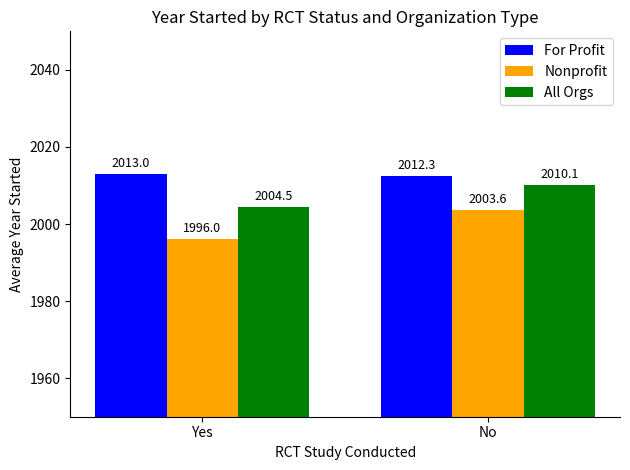

At which label is For Profit closest to 2012?

No